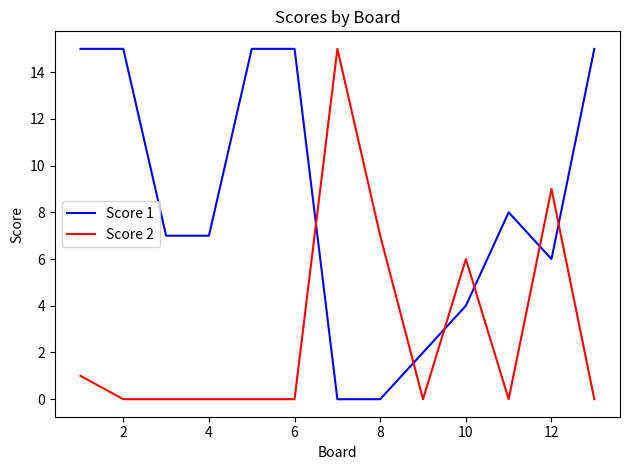

Which series has the largest total across all categories?

Score 1